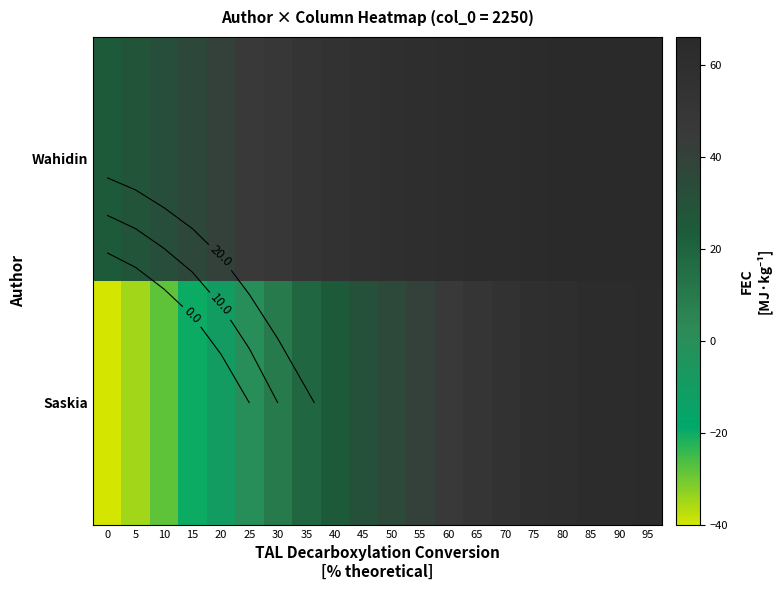

At how many categories does at least one series exceed -3?

20